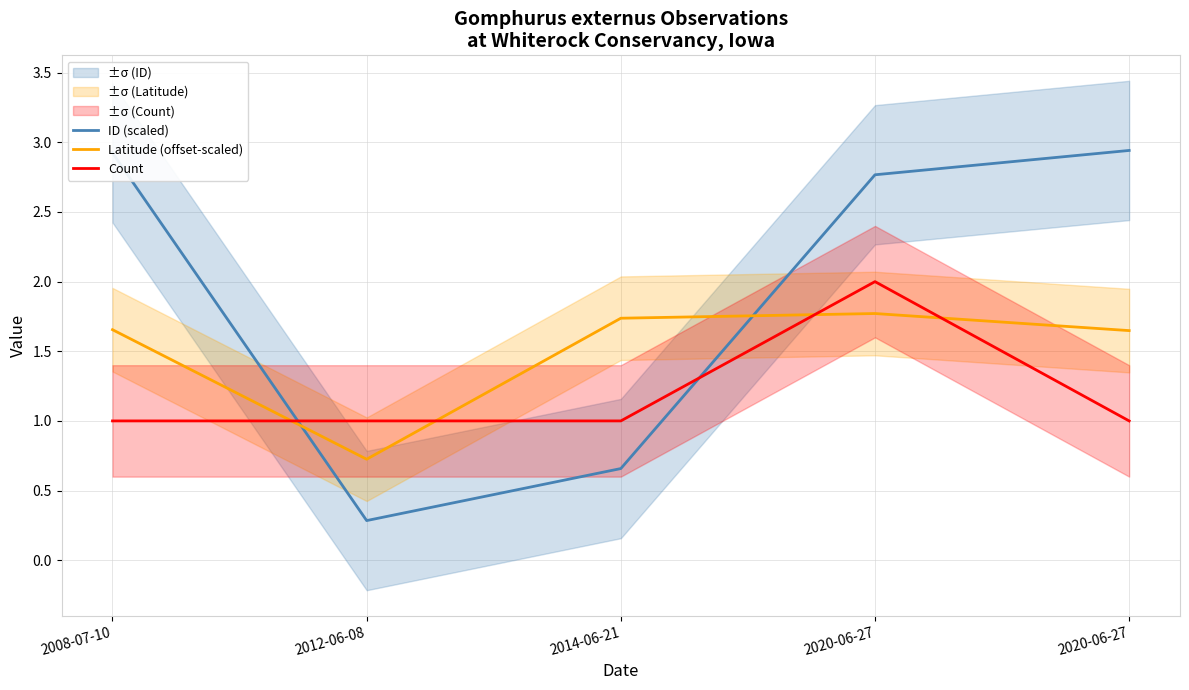

What is the label of the 3rd point from the right?

2014-06-21